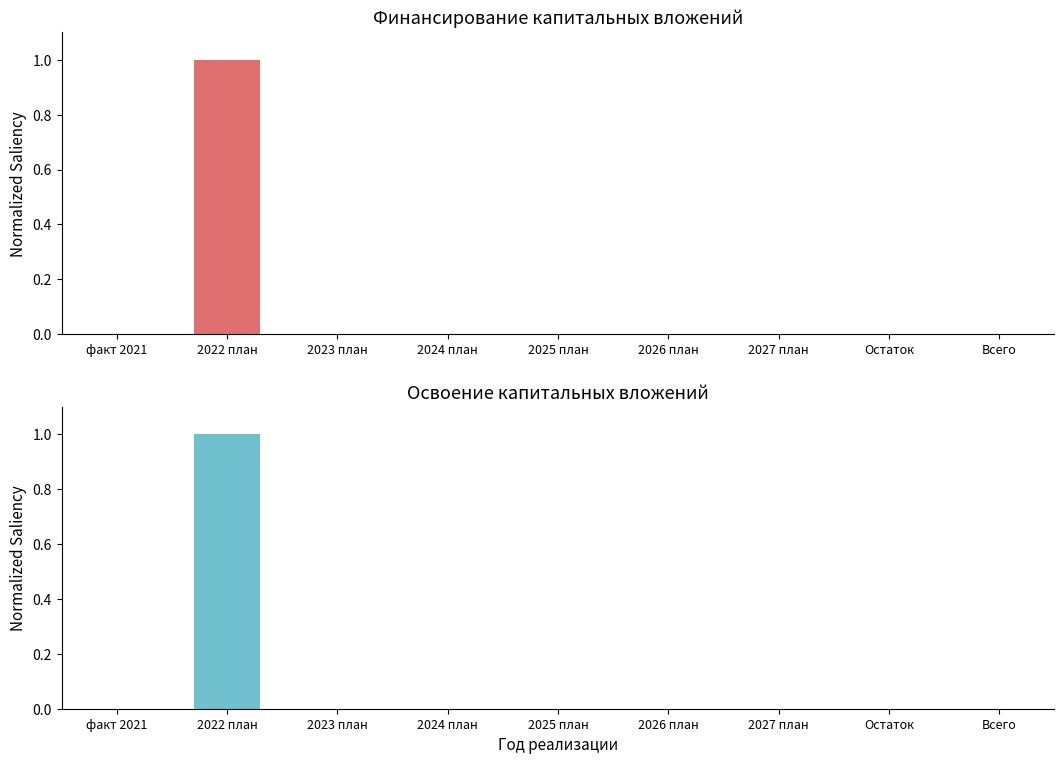

At how many categories does at least one series exceed 0?

1